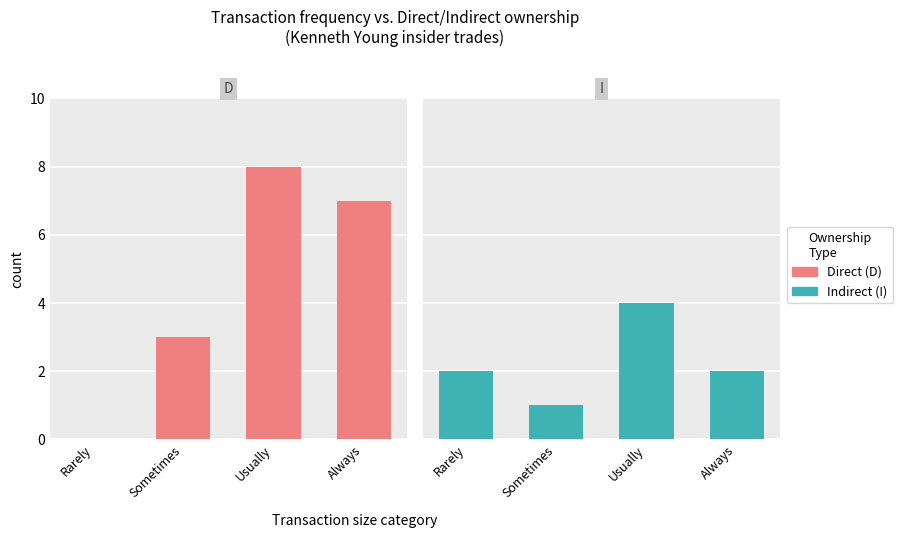

Rank the series at Always from lowest to highest value.

I (Indirect), D (Direct)